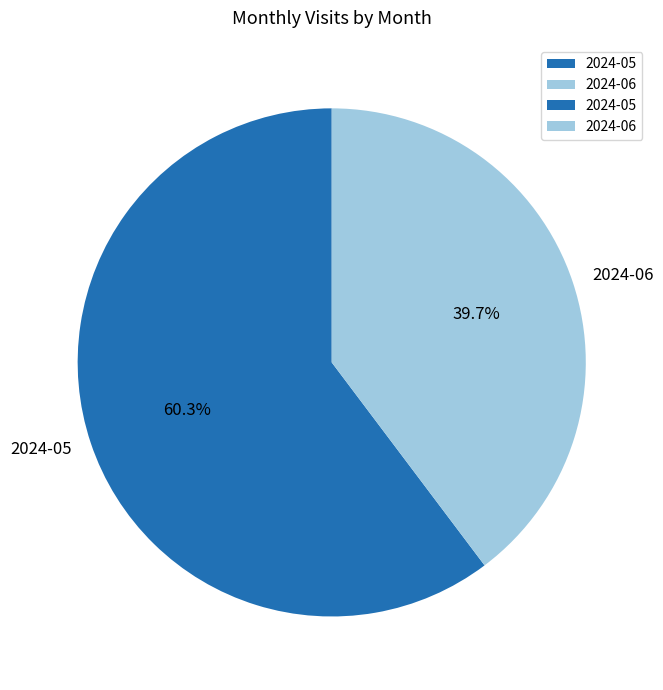

How many segments does this pie chart have?

2